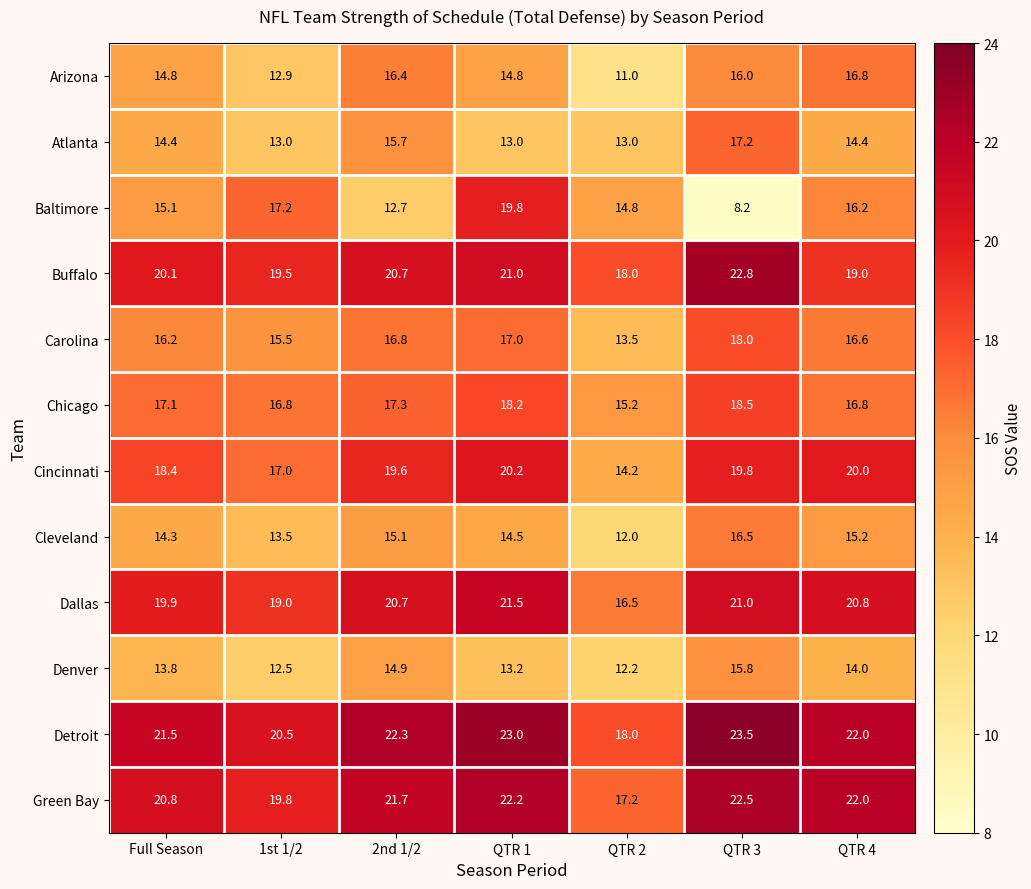

Read the Baltimore value at QTR 2.

14.8